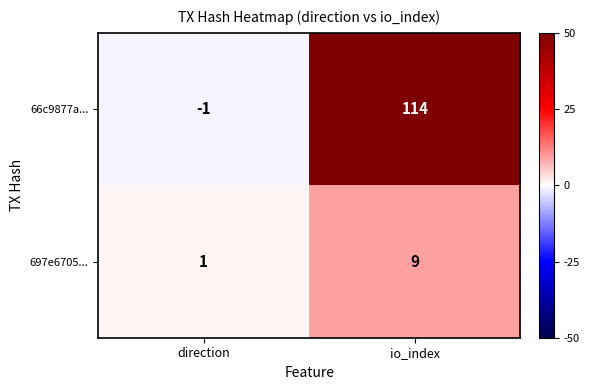

At which label is 697e6705... closest to 5?

direction